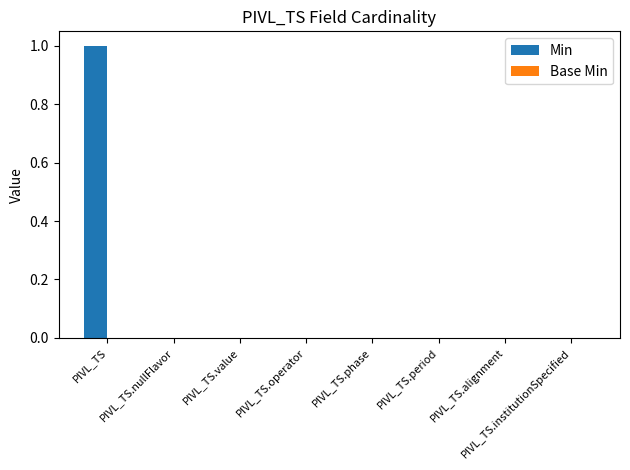

The chart shows a value of -1 at PIVL_TS.phase. True or false?

False